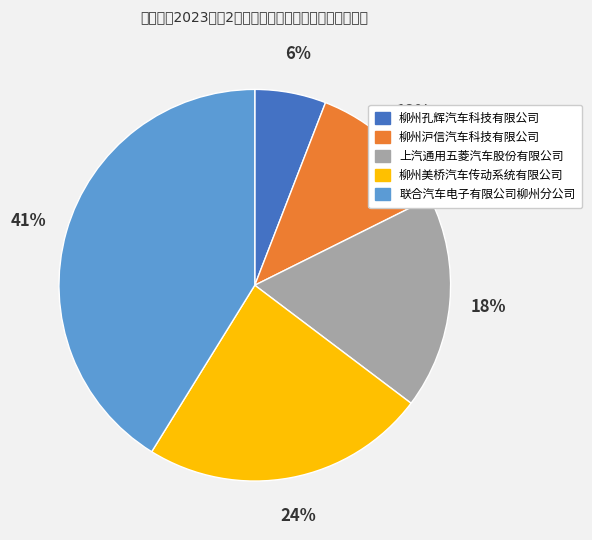

Between 柳州孔辉汽车科技有限公司 and 柳州美桥汽车传动系统有限公司, which is larger?

柳州美桥汽车传动系统有限公司